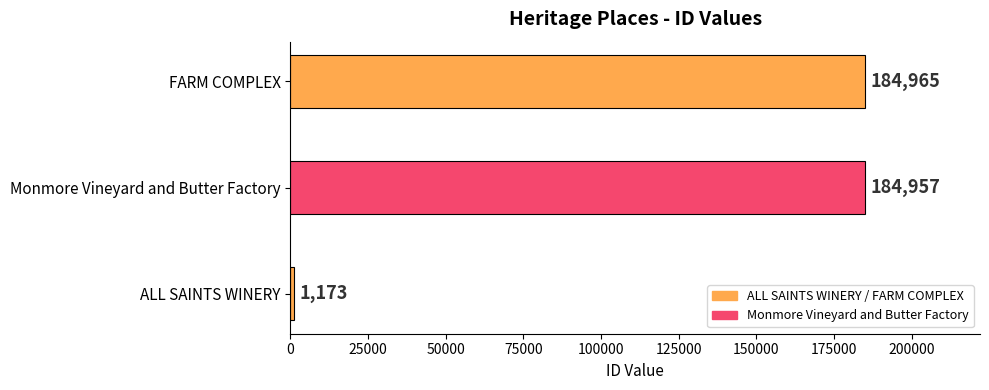

Rank the categories by value from highest to lowest.

FARM COMPLEX, Monmore Vineyard and Butter Factory, ALL SAINTS WINERY